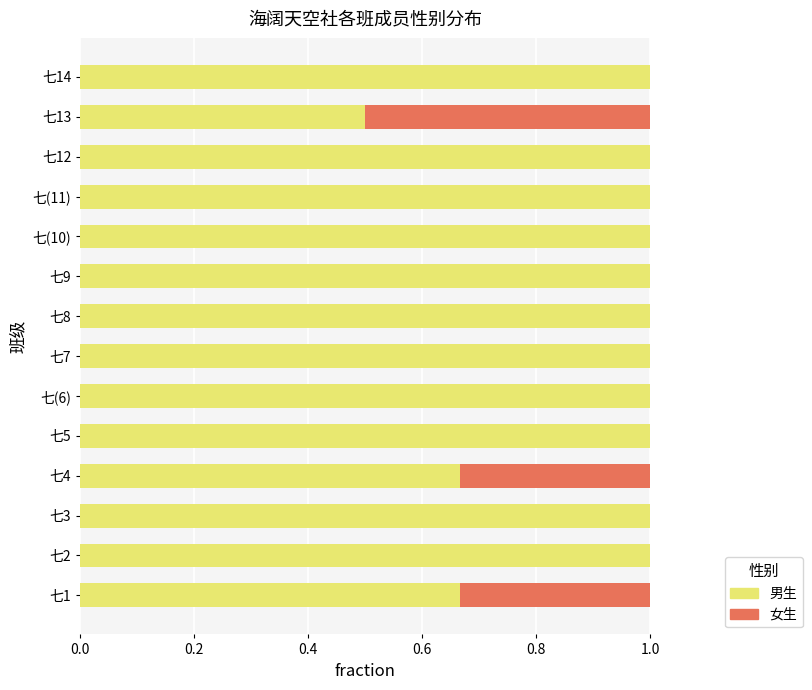

What are all the series names shown in the legend?

男生, 女生